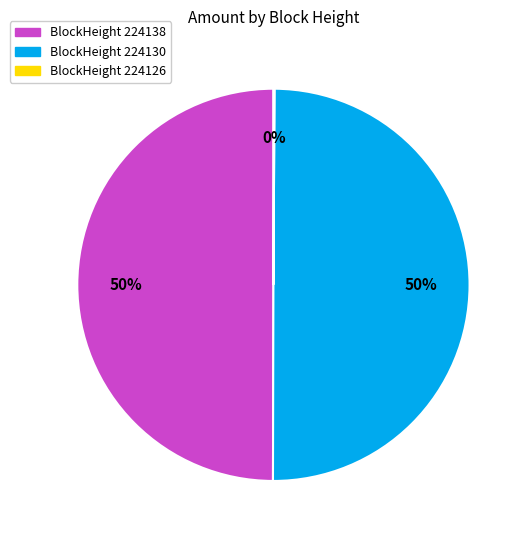

To the nearest percent, what is the average slice percentage?

33%